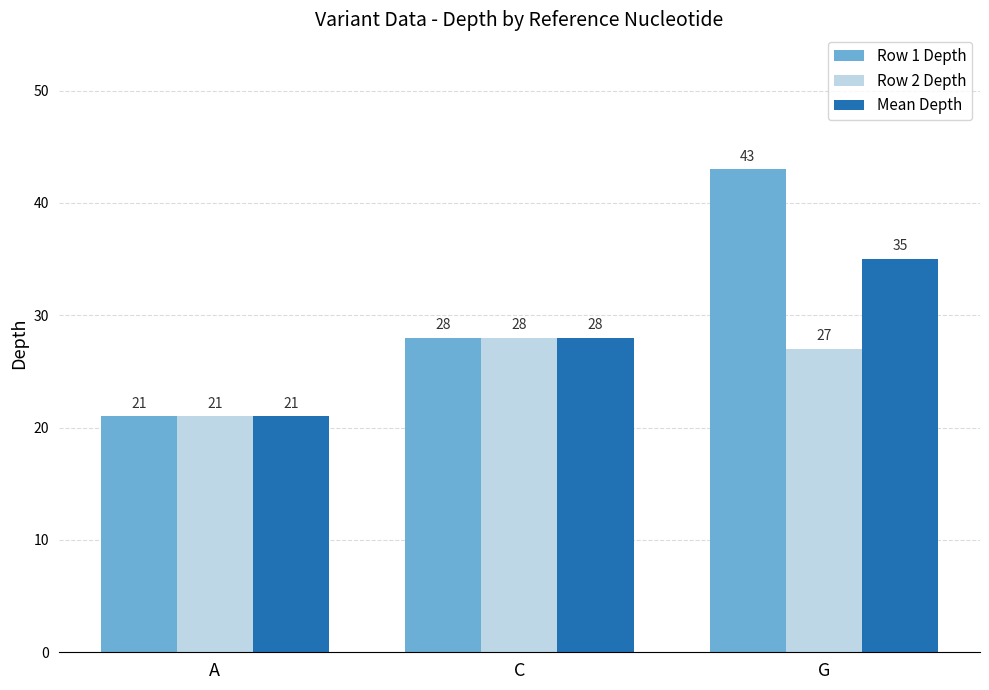

Reading right to left, what are all the values shown in this chart?

Row 1 Depth: 43	28	21
Row 2 Depth: 27	28	21
Mean Depth: 35	28	21